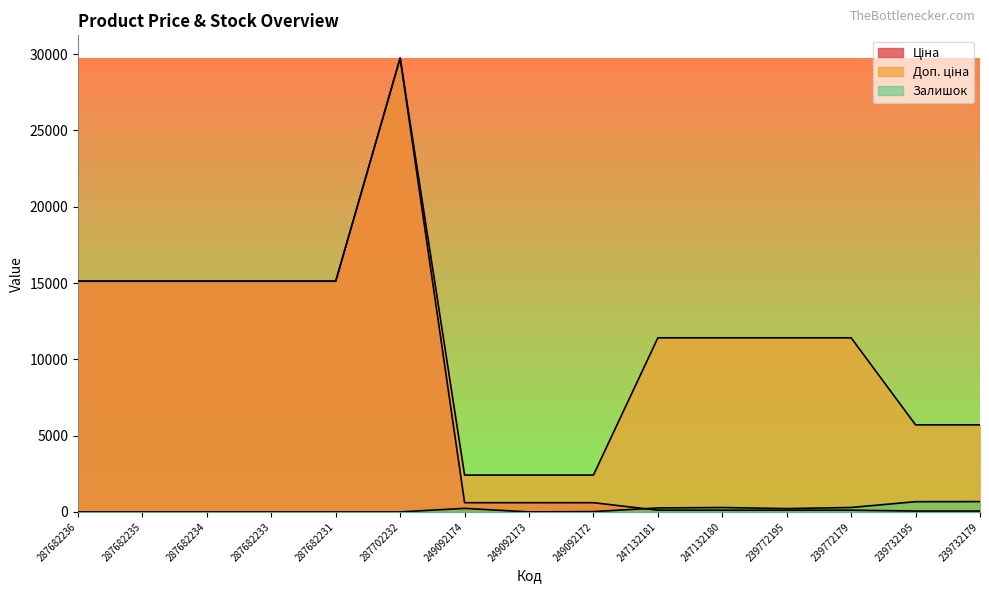

What is the total value across all series at 239772179?

11814.1